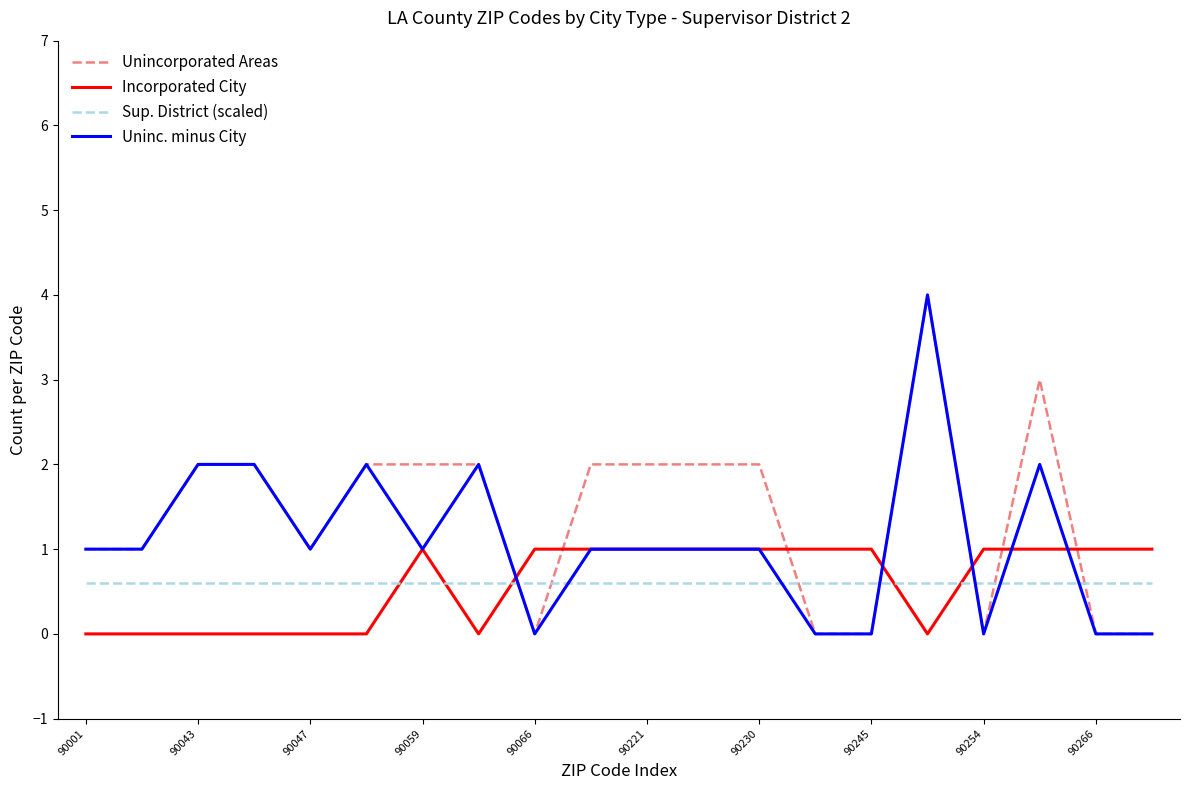

What is the greatest value displayed?

4.0